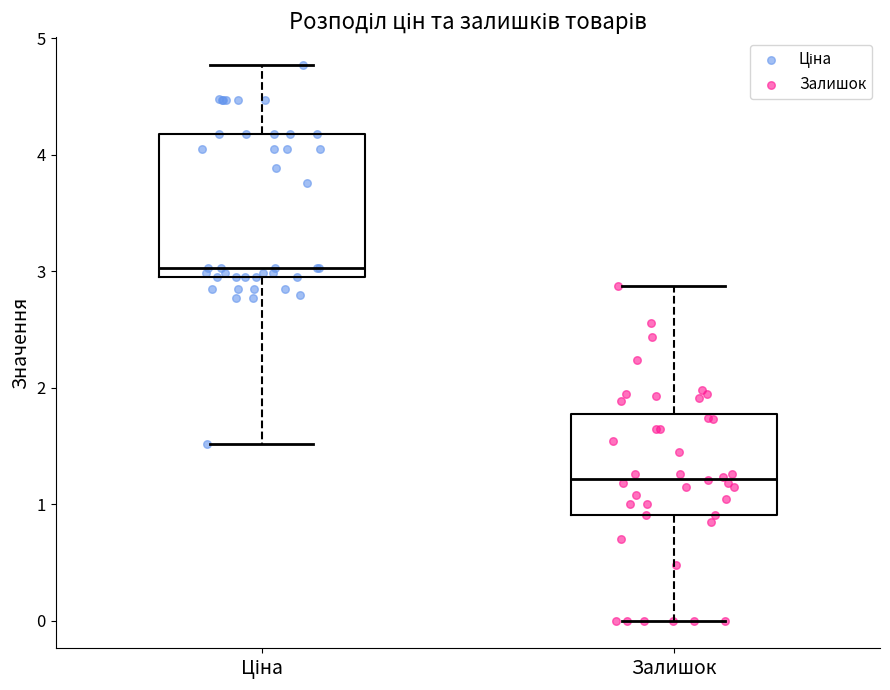

Reading left to right, read every box against the y-axis: the position of its median line, the range the box covers, and the ends of its whiskers. The values are not printed on the chart, so give them approximately, as read against the axis.

Ціна: median 3.0 (just above the box's lower edge), box 3.0 to 4.2, whiskers 1.5 to 4.8
Залишок: median 1.2, box 0.9 to 1.8, whiskers 0.0 to 2.9